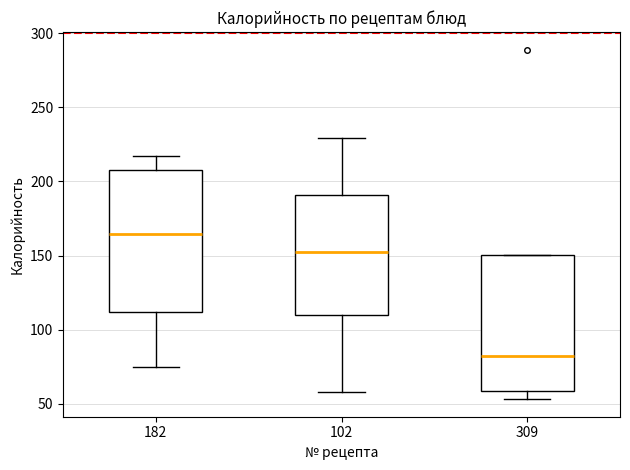

Where does the median line of the box at x = 102 sit on the y-axis? The values are not printed on the chart, so give them approximately, as read against the axis.

155